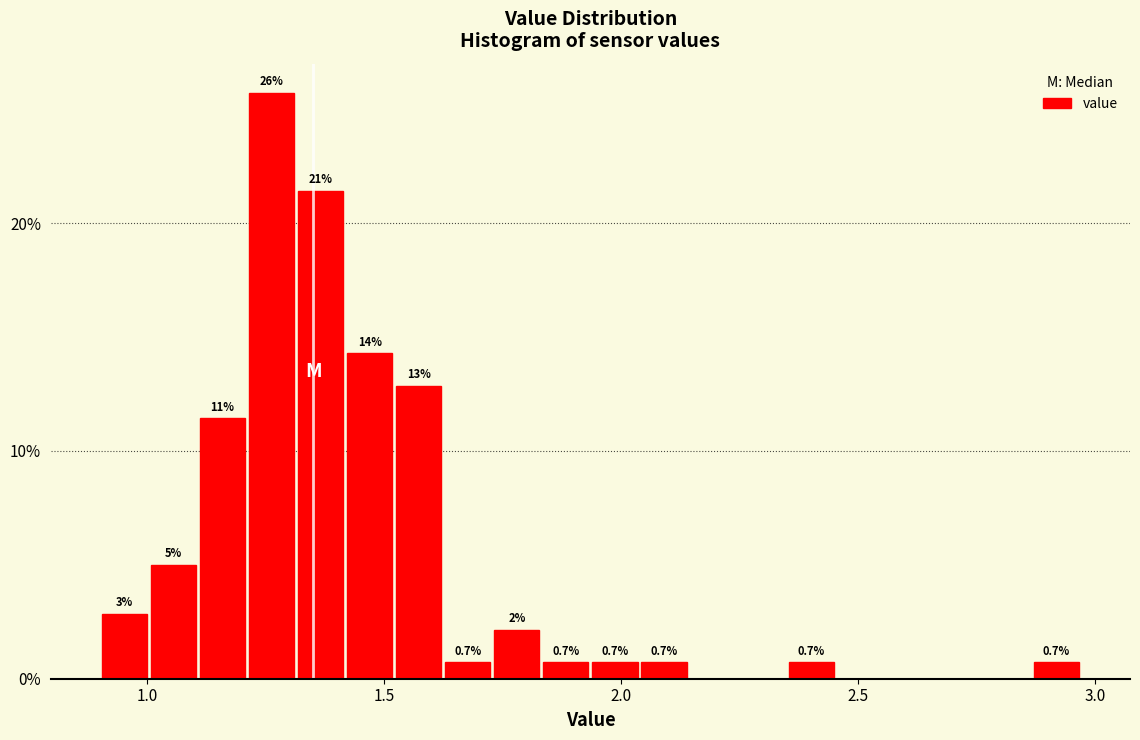

Around what value on the x-axis is the tallest bar? Give the approximate position of its centre, as read against the axis.

1.25